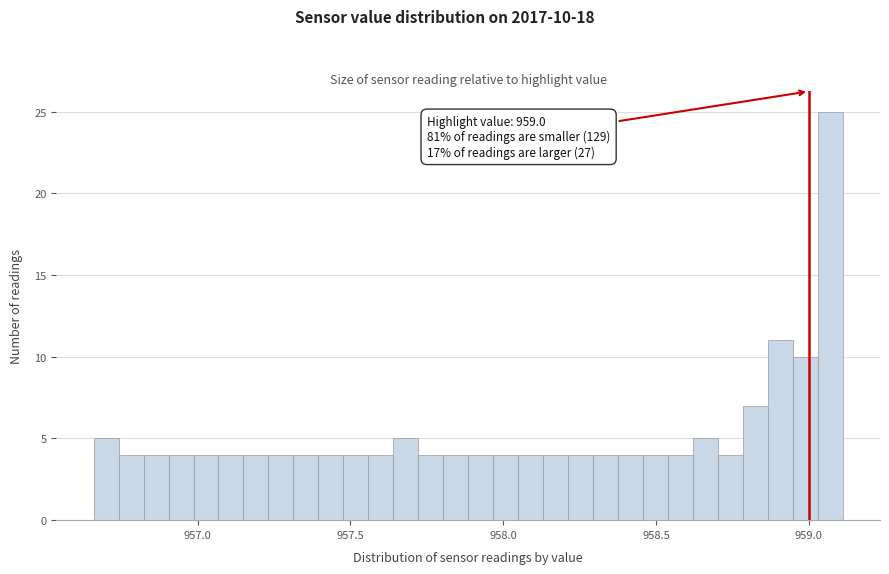

Around what value on the x-axis is the tallest bar? Give the approximate position of its centre, as read against the axis.

959.05